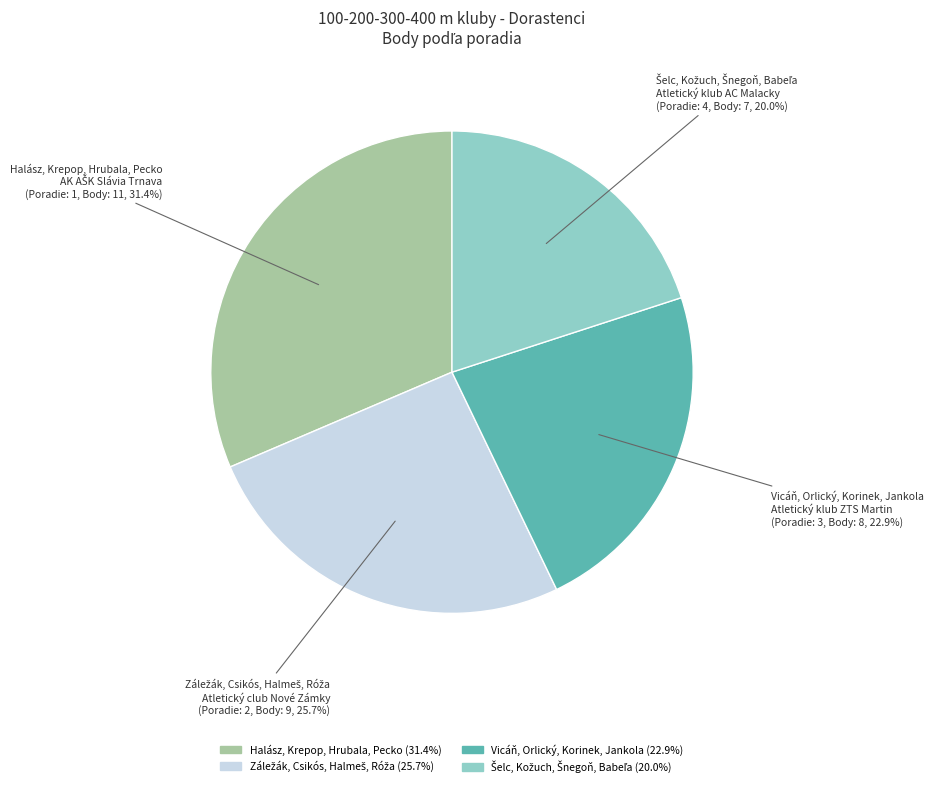

To the nearest percent, what portion does Vicáň, Orlický, Korinek, Jankola represent?

23%